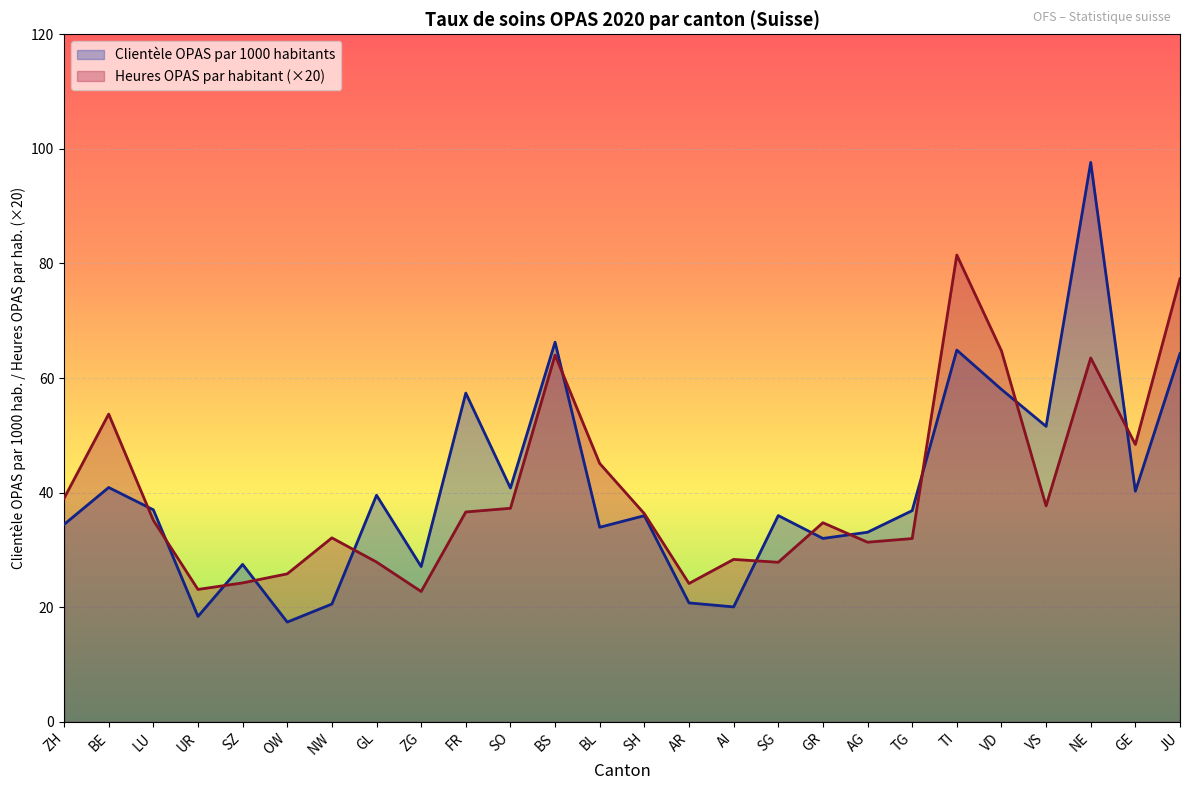

What is the average value of the Heures OPAS par habitant series?

40.6